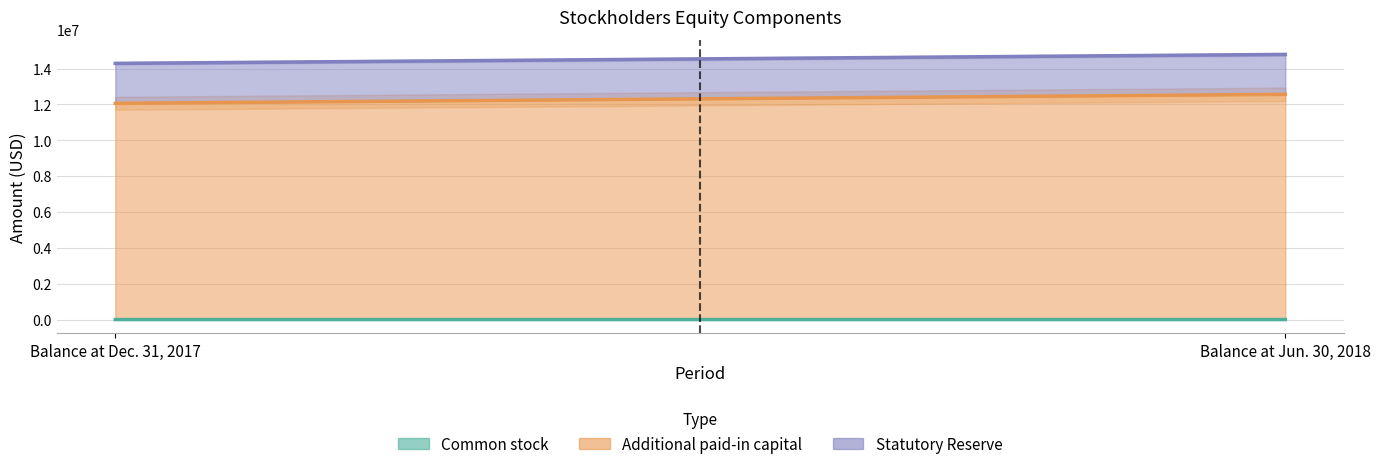

Which category has the lowest value in the Common stock series?

Balance at Dec. 31, 2017